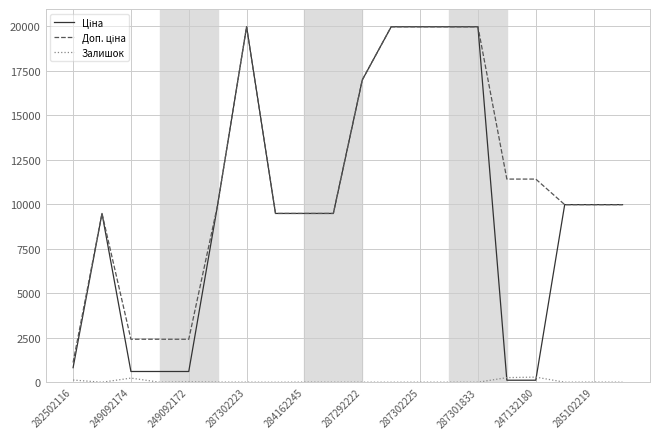

True or false: Залишок and Доп. ціна cross at least once.

False